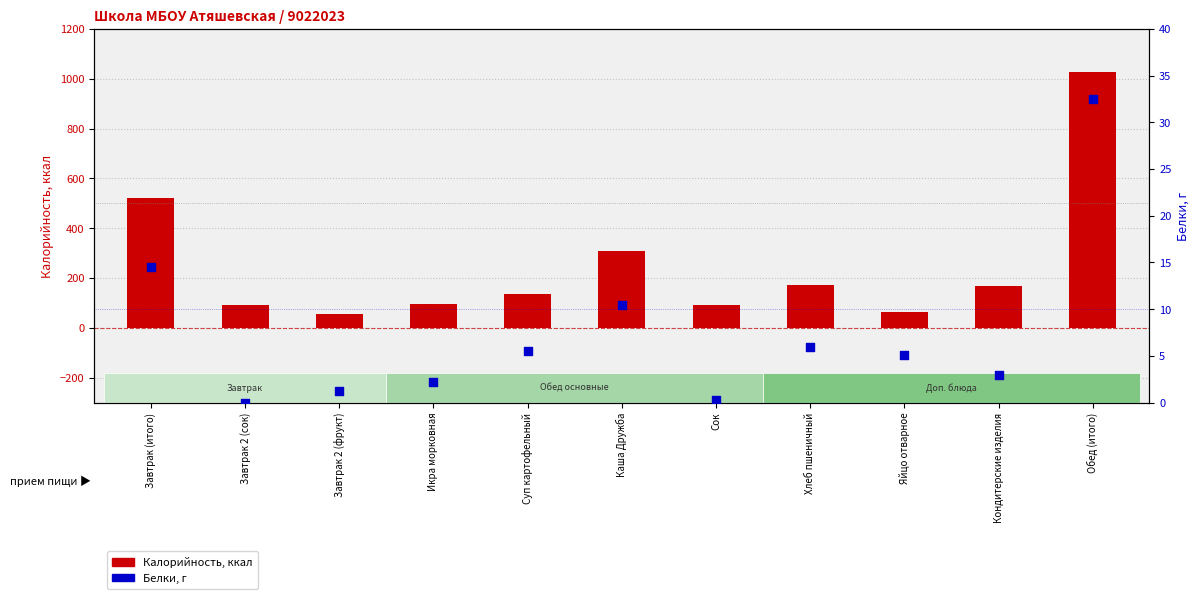

Which series reaches the minimum Y coordinate?

Белки, г